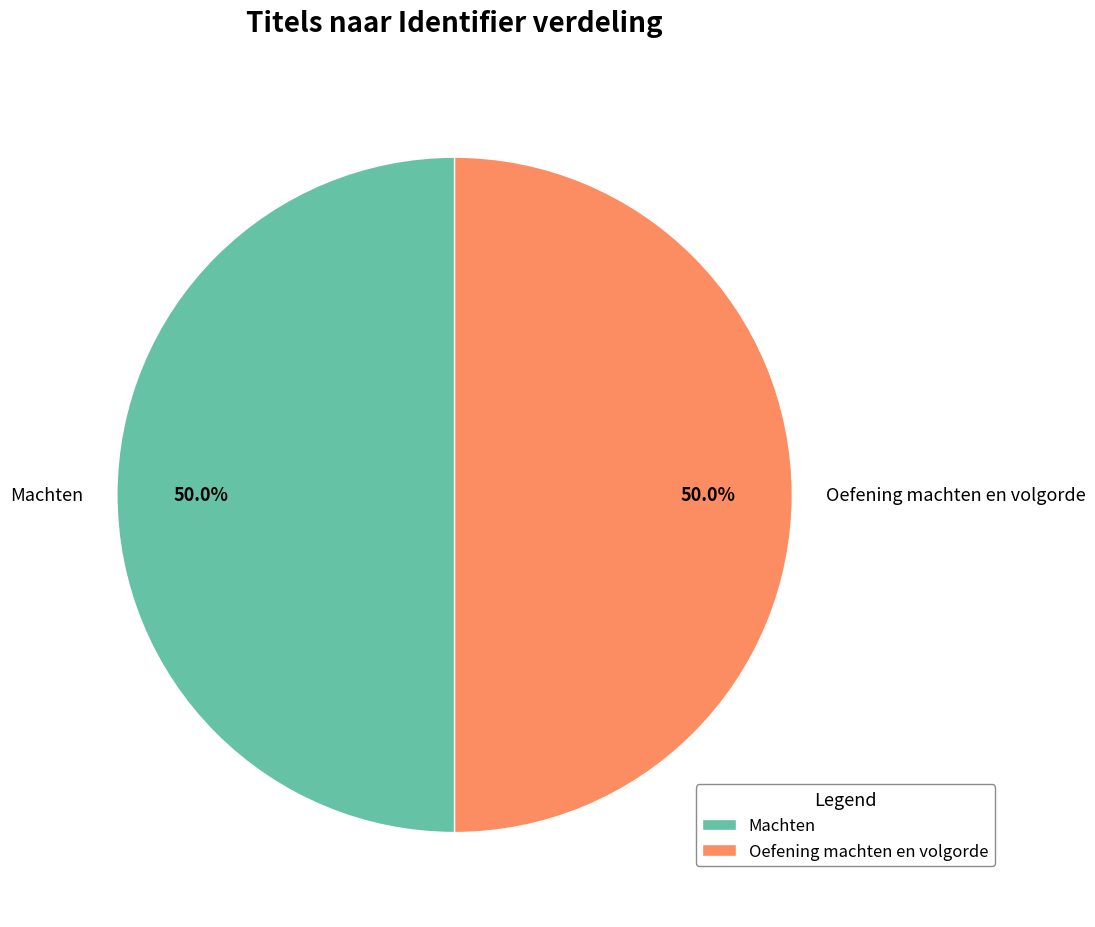

What is the total percentage of Machten and Oefening machten en volgorde?

100.0%